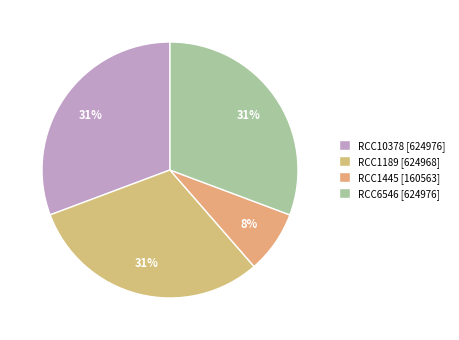

To the nearest percent, what is the average slice percentage?

25%